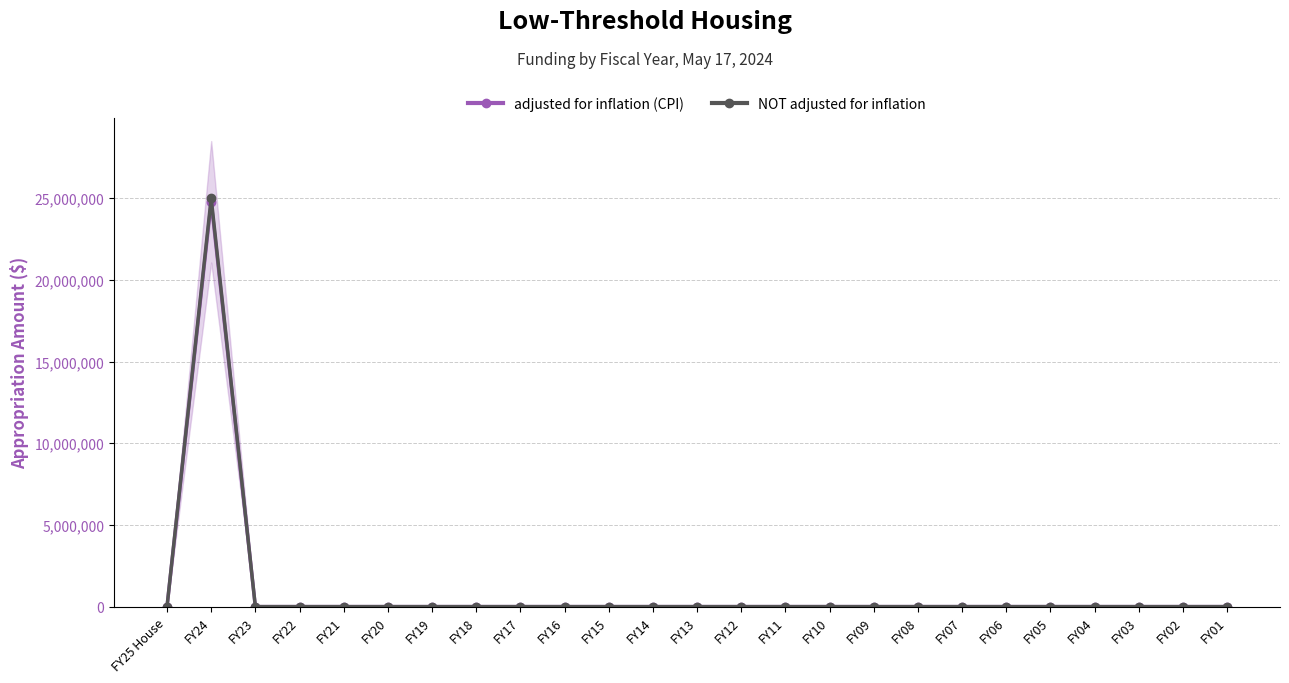

True or false: NOT adjusted for inflation has more than 0 points higher than both neighbors.

True